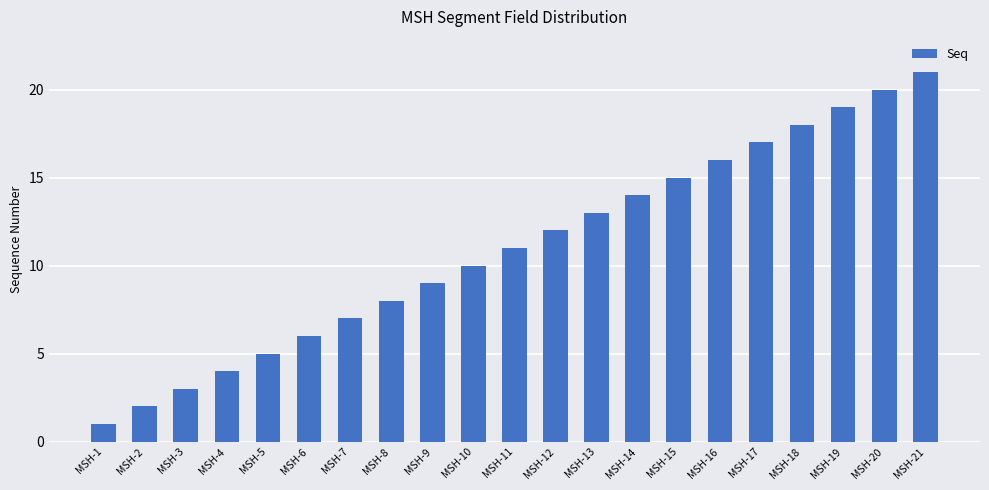

The chart shows a value of 8 at MSH-8. True or false?

True